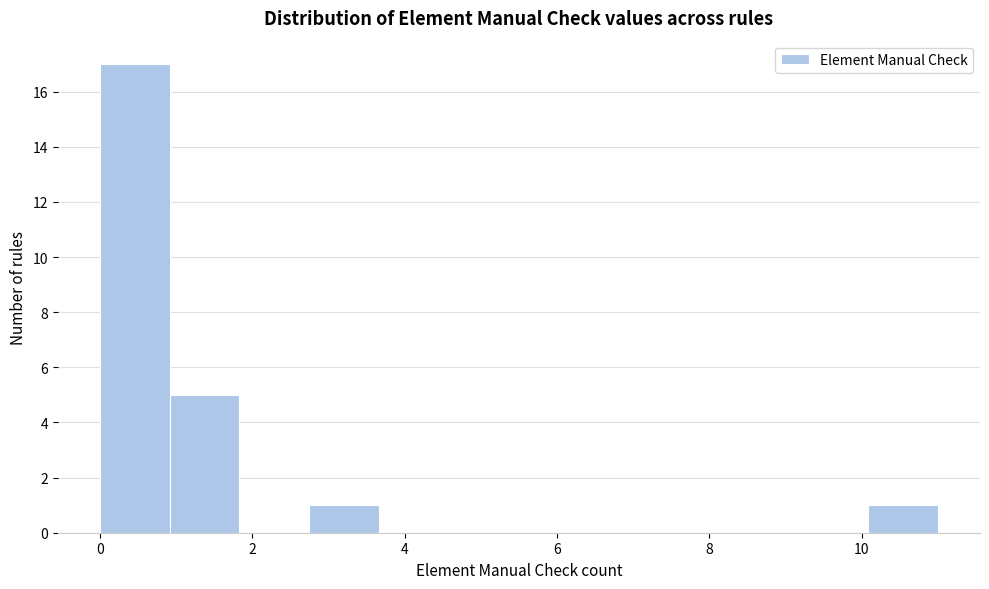

How tall is the bar that spans 10.0 to 11.0 on the x-axis? Neither the bar edges nor the heights are printed on the chart, so give them approximately, as read against the axes.

1